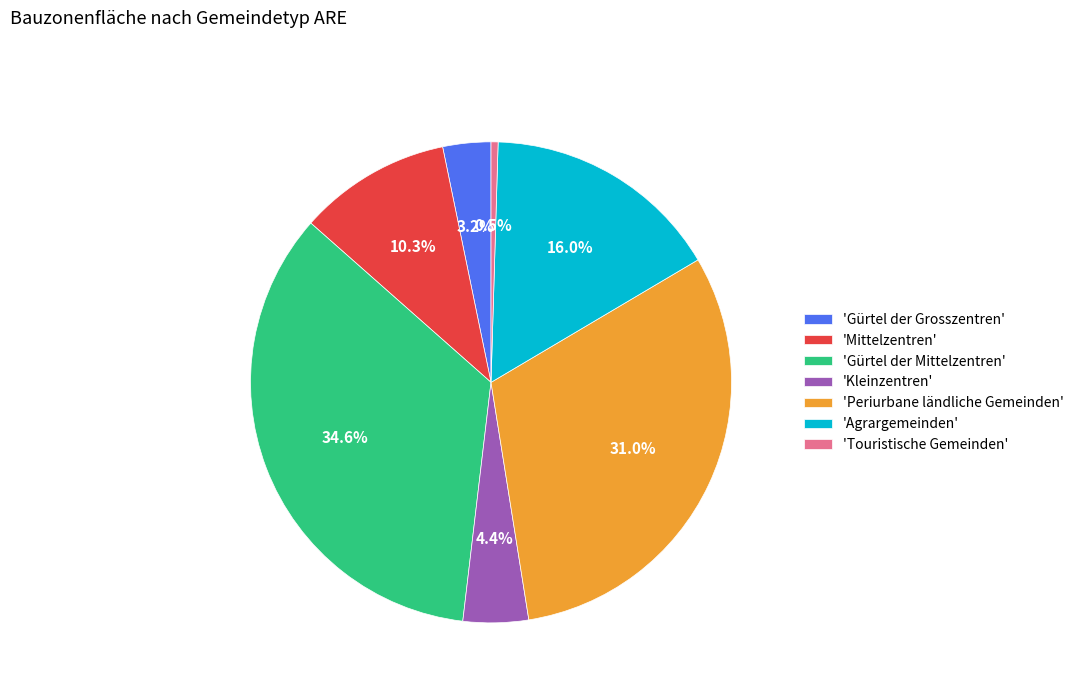

Which has a higher value, 'Gürtel der Grosszentren' or 'Gürtel der Mittelzentren'?

'Gürtel der Mittelzentren'